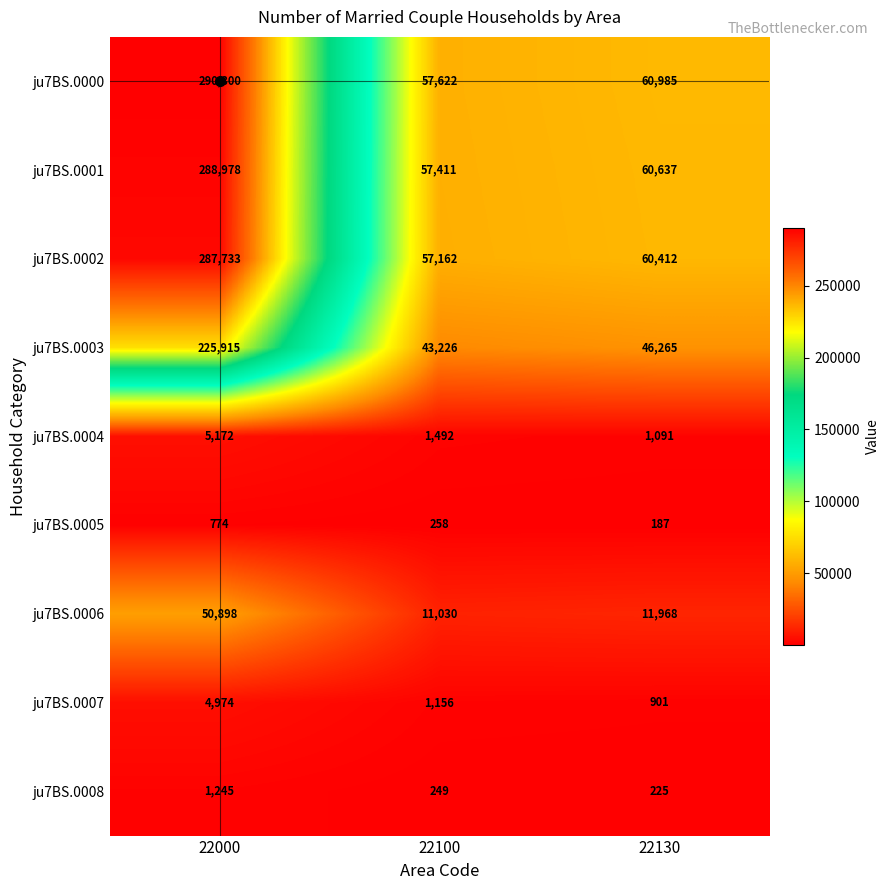

Count the number of data series in this chart.

9